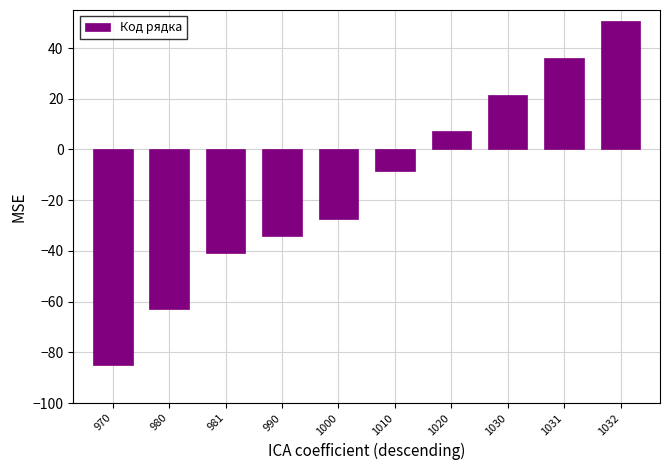

What is the value of the 5th bar from the left?

-27.3